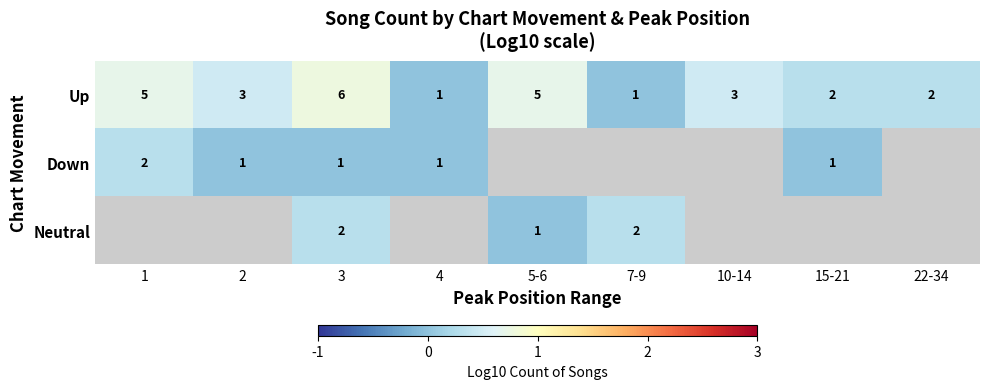

How many positive values does the Up series have?

7